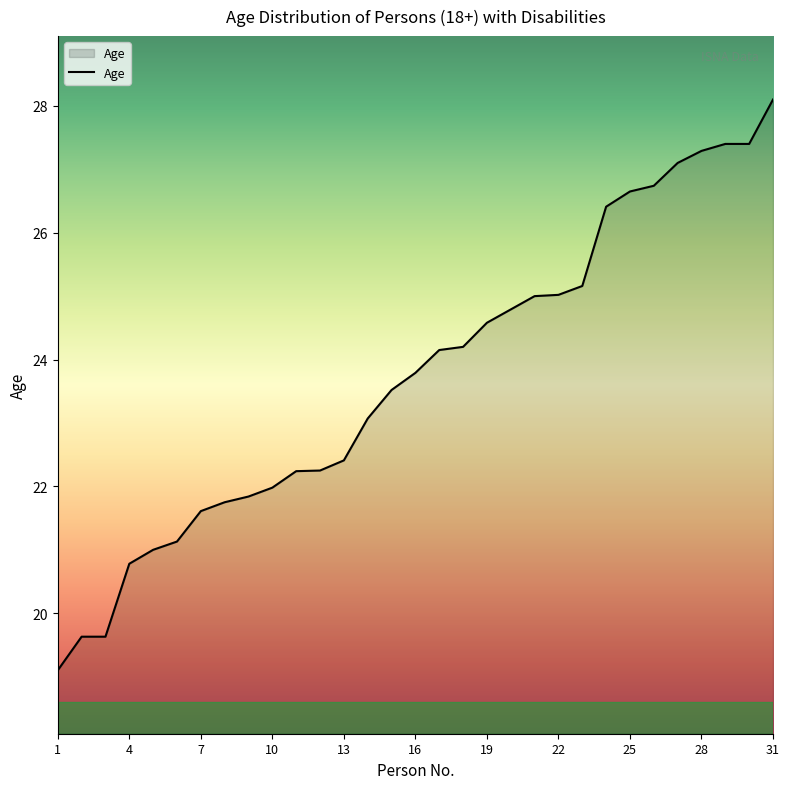

What is the smallest value displayed?

19.1